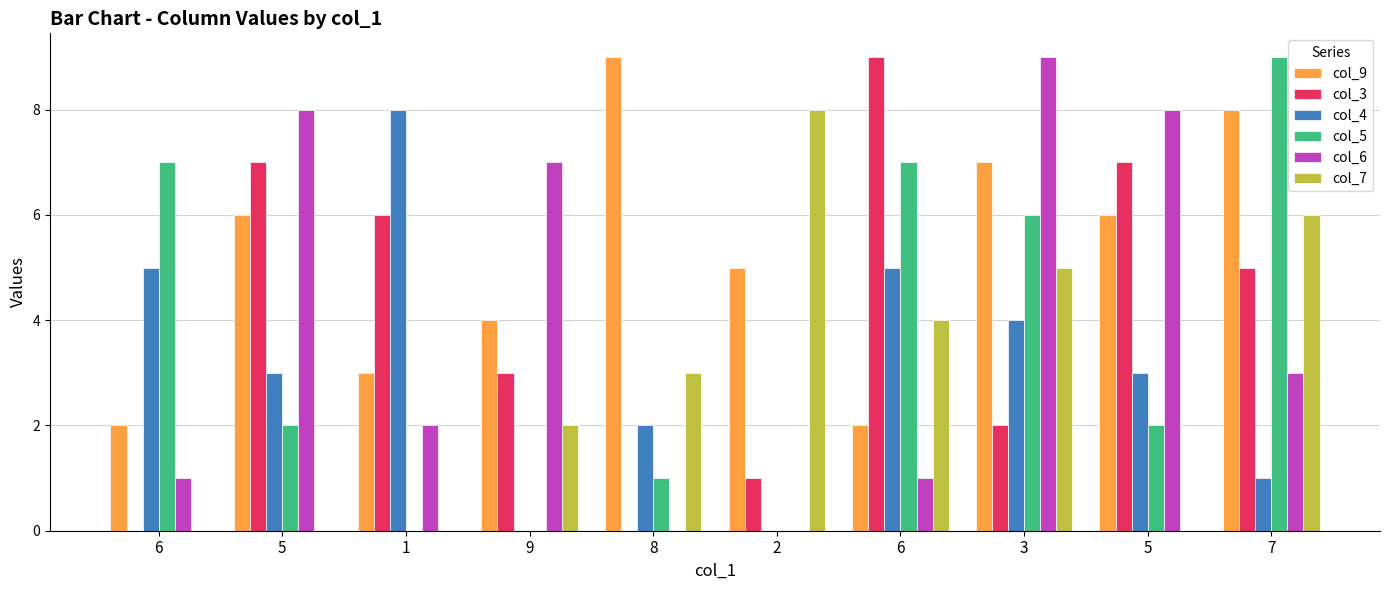

Where is col_7 nearest to the value 4?

6